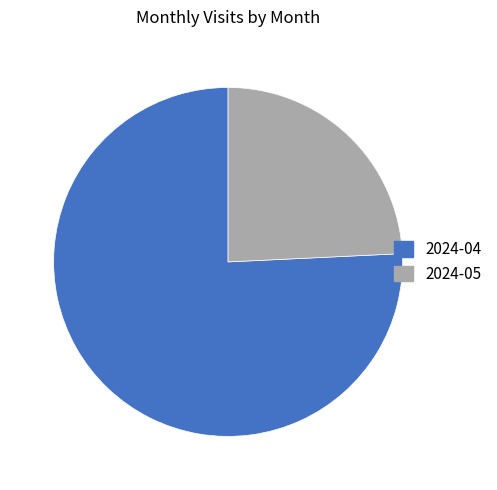

Which has a higher value, 2024-04 or 2024-05?

2024-04